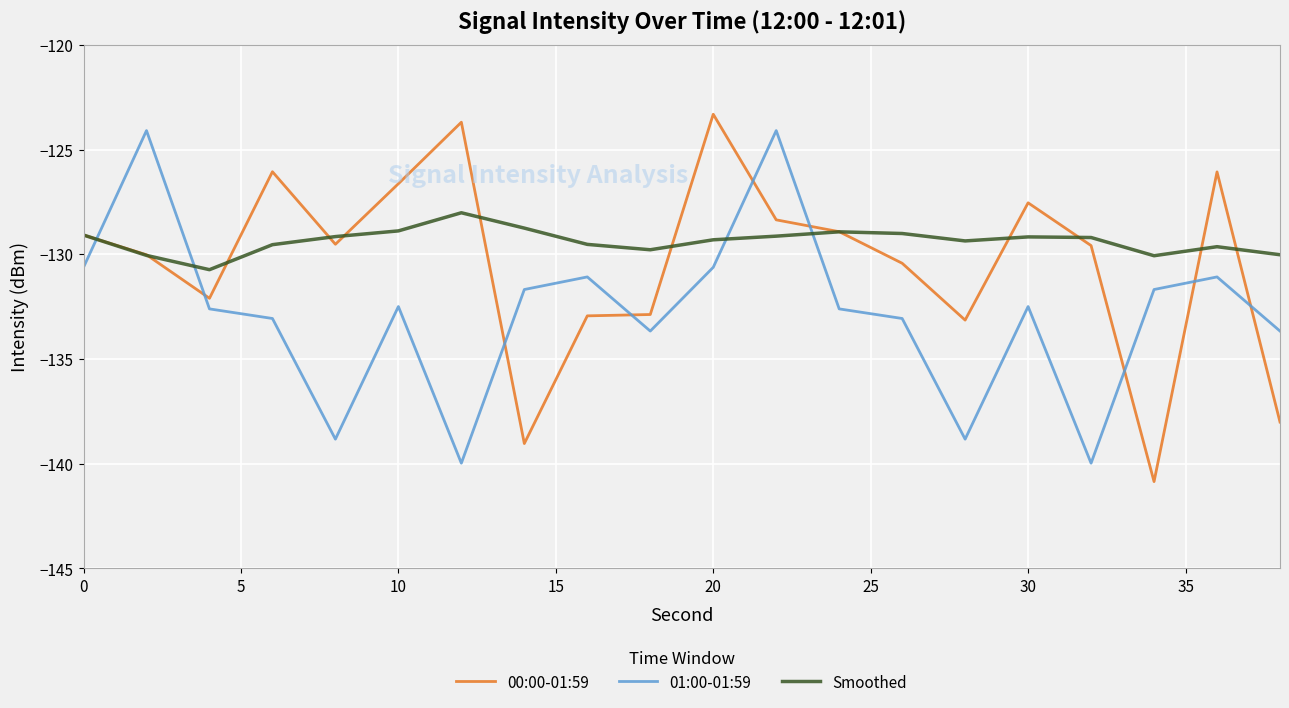

Which series has the largest total across all categories?

Smoothed